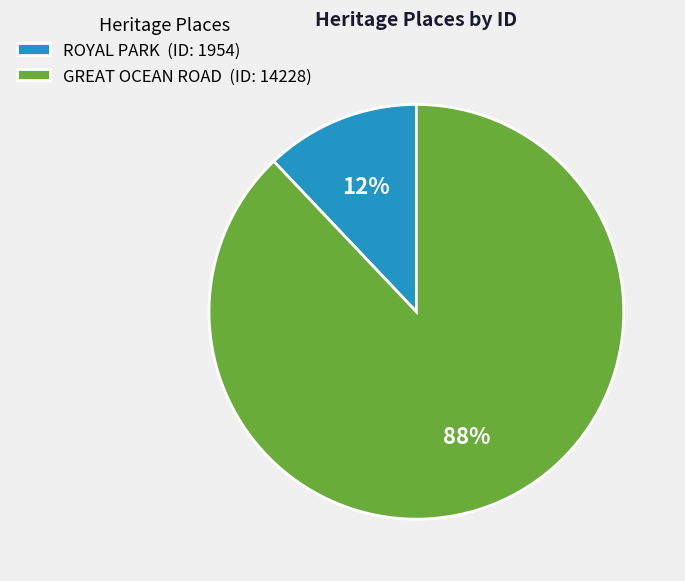

Is there a majority slice in this chart?

Yes